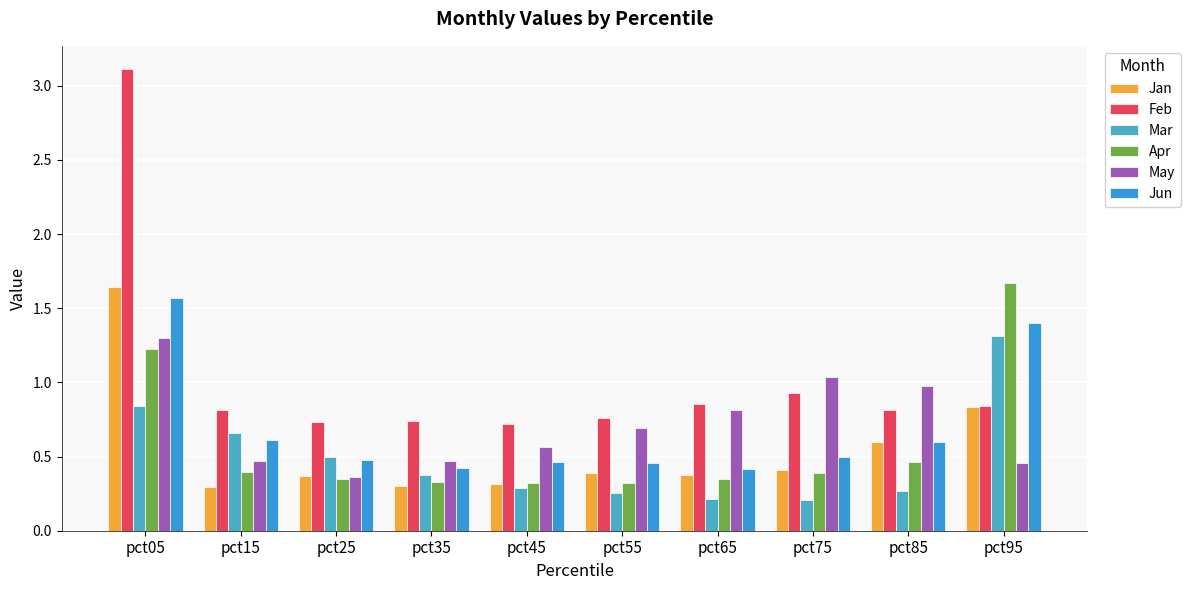

At how many categories does at least one series exceed 1?

3